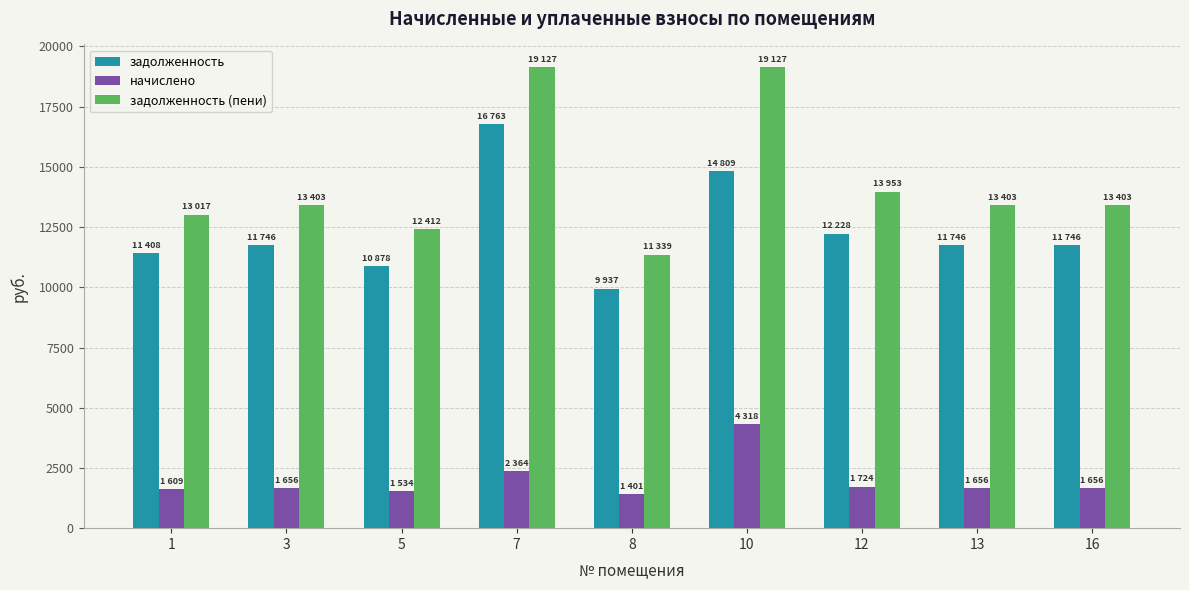

What is the total value across all series at 13?

26806.4